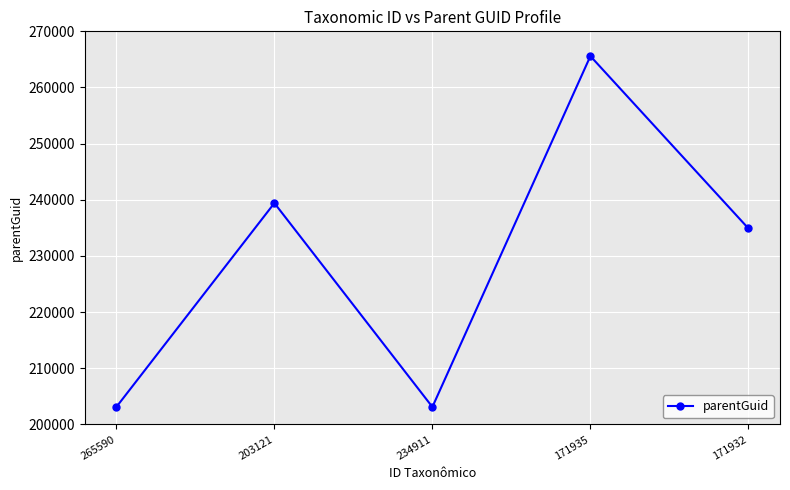

Which label corresponds to the largest value in the chart?

171935